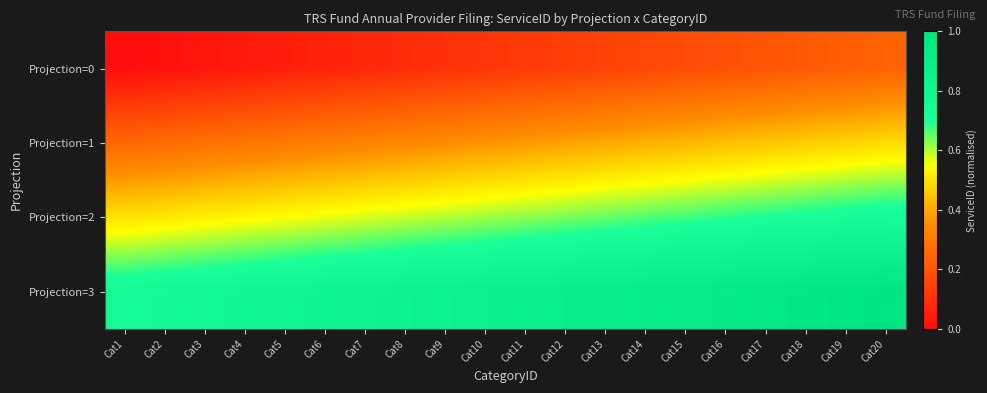

At which category is the sum across all series the highest?

Cat20